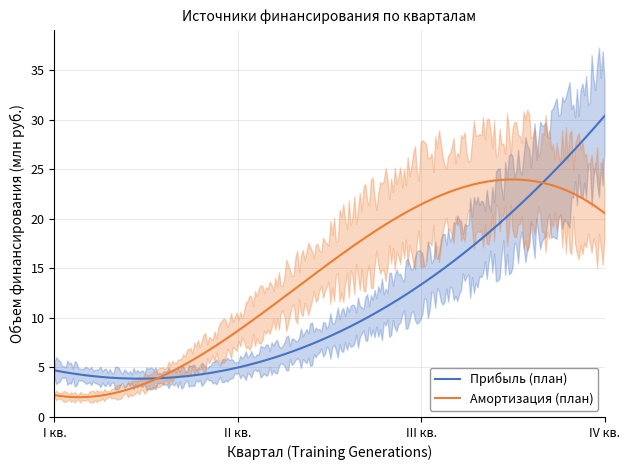

Where is Прибыль (план) nearest to the value 17?

III кв.